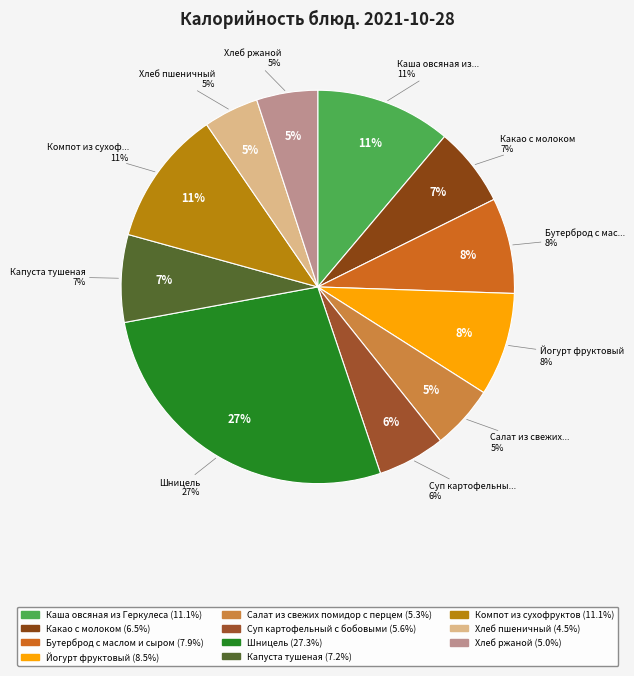

Combined, what portion of the pie is Хлеб пшеничный and Салат из свежих помидор с перцем?

9.8%